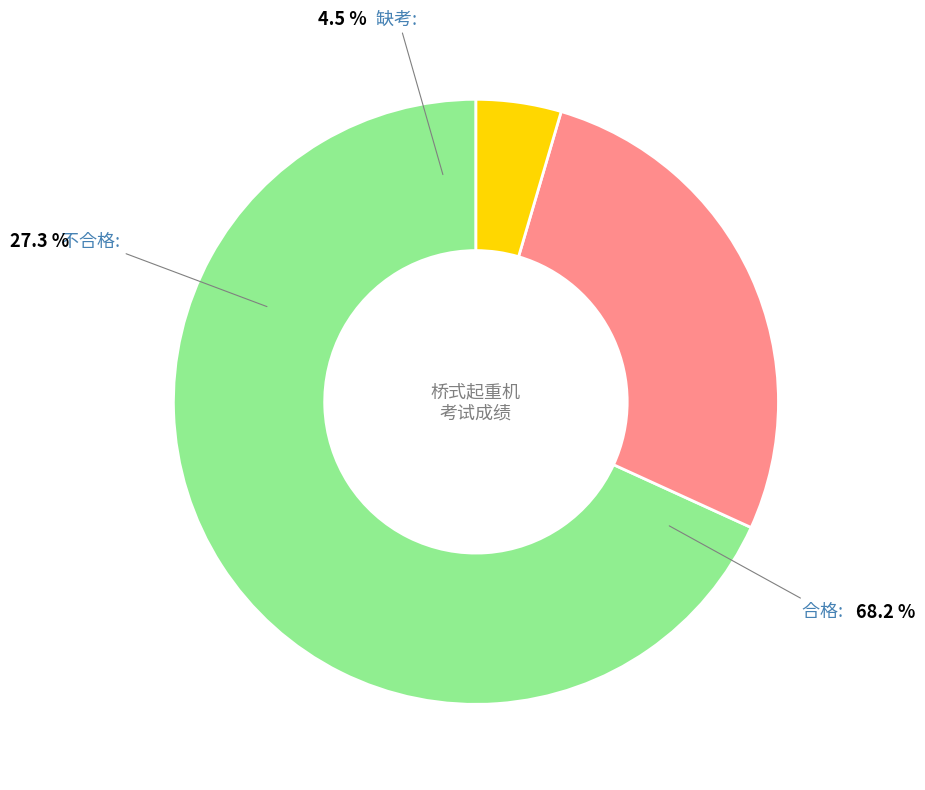

To the nearest percent, what is the average slice percentage?

33%